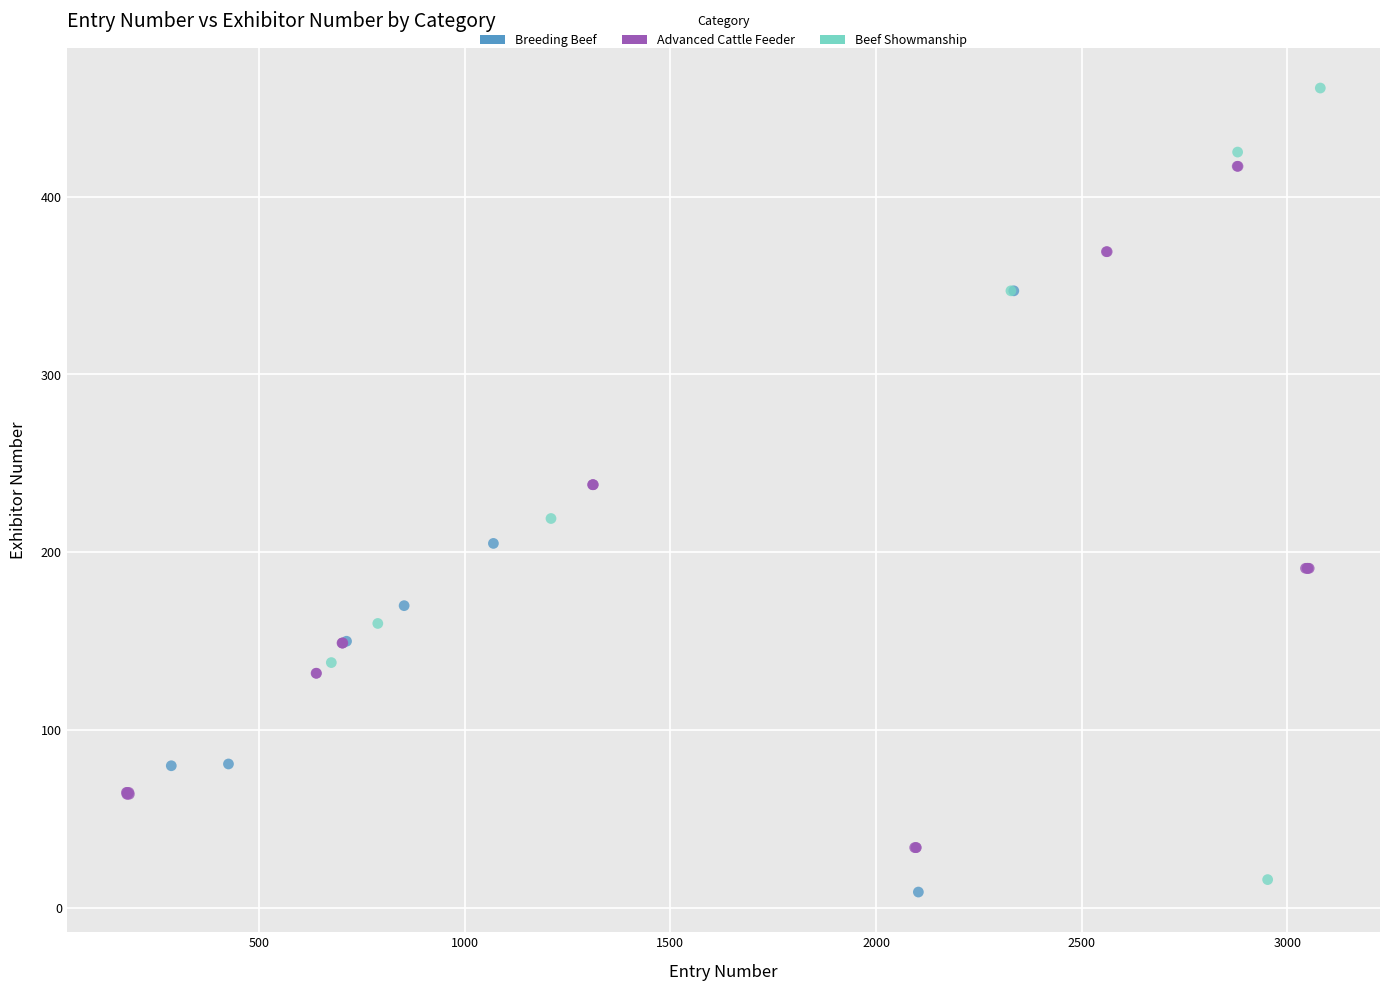

Which series reaches the maximum Y coordinate?

Beef Showmanship